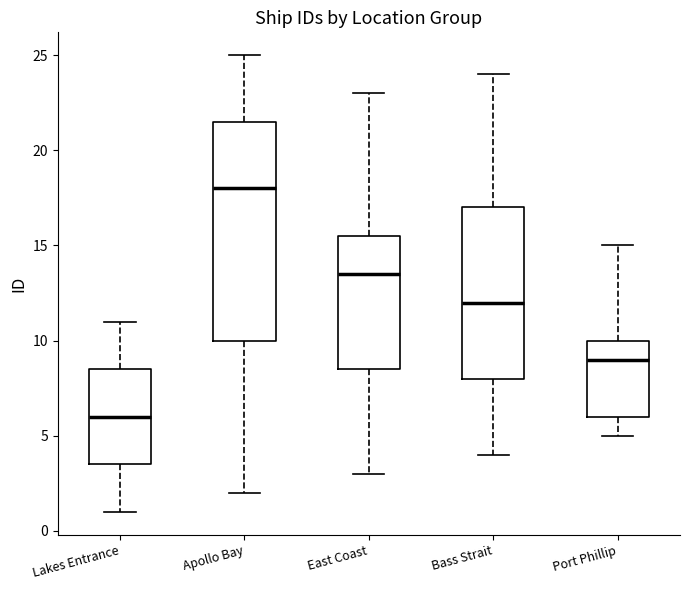

Which box's median line is the highest?

Apollo Bay